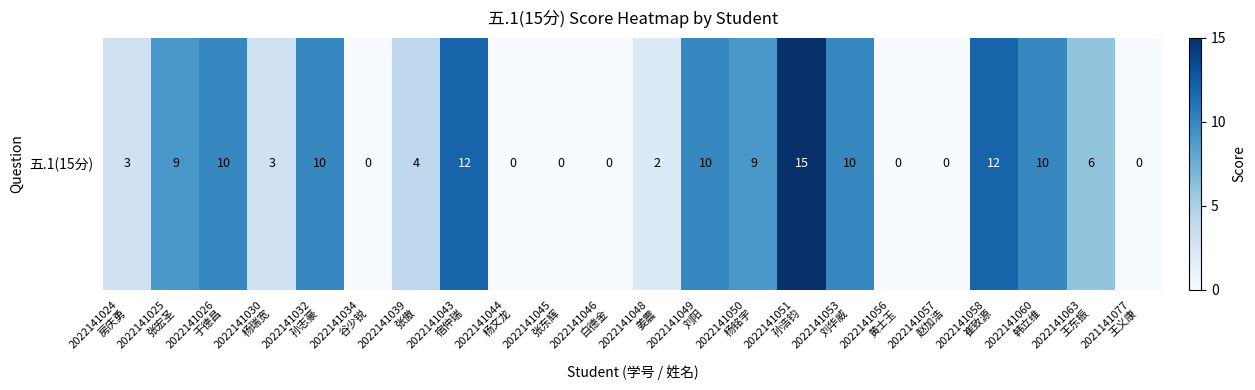

Reading left to right, what are all the values shown in this chart?

3	9	10	3	10	0	4	12	0	0	0	2	10	9	15	10	0	0	12	10	6	0